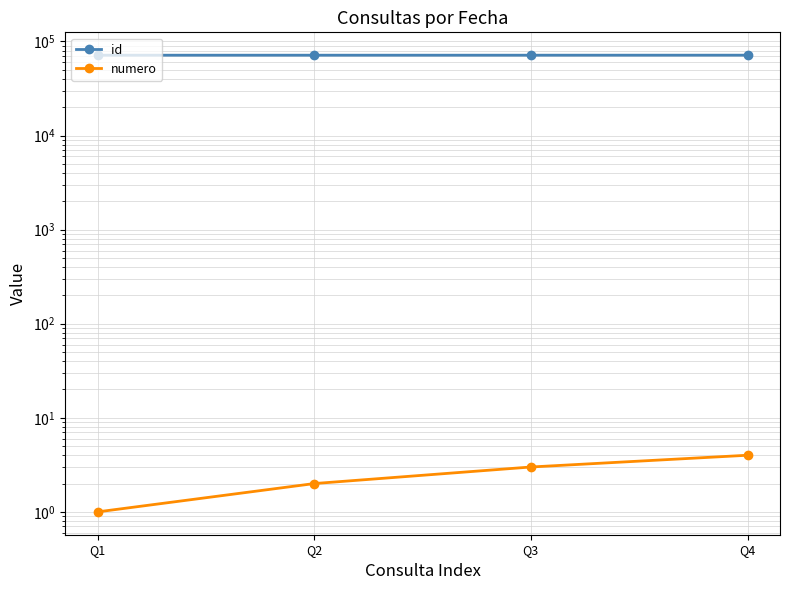

True or false: id and numero intersect in this chart.

False